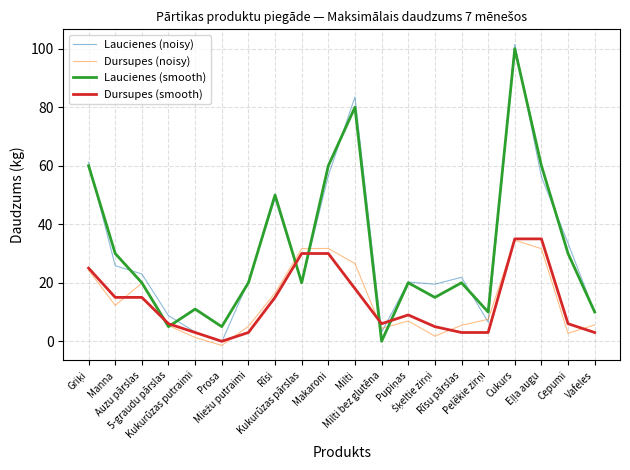

What is the maximum value for Dursupes (smooth)?

35.0